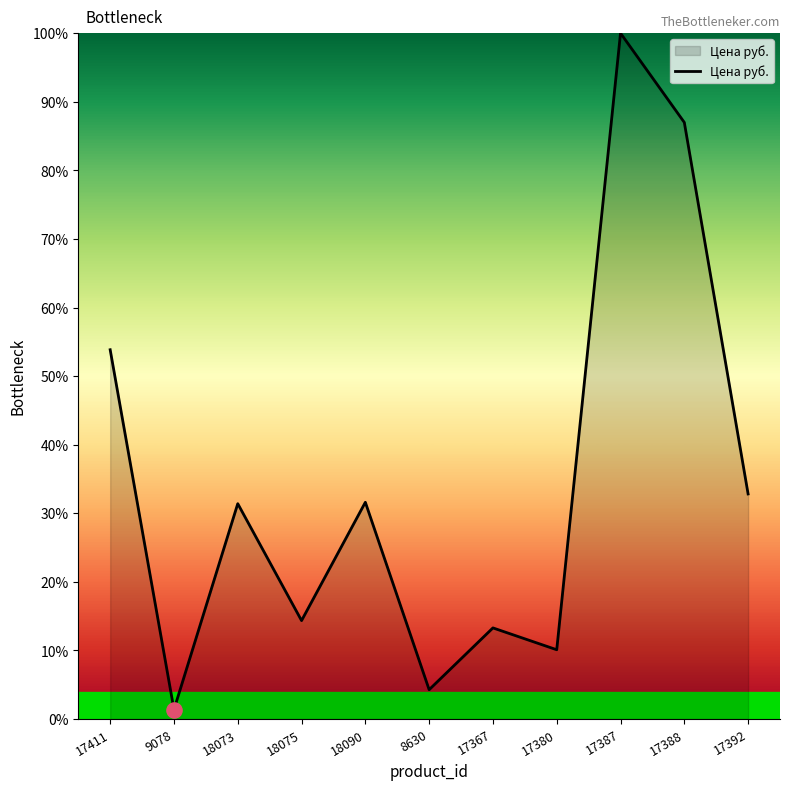

What is the change in value from 18075 to 18090?

+0.2